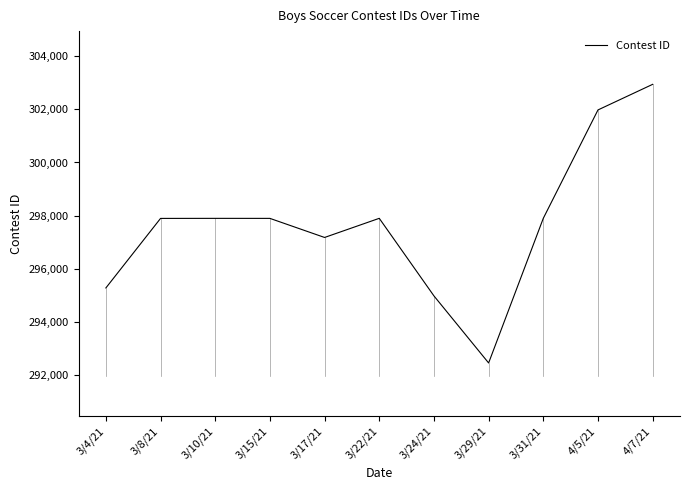

Read the value at 3/8/21.

297899